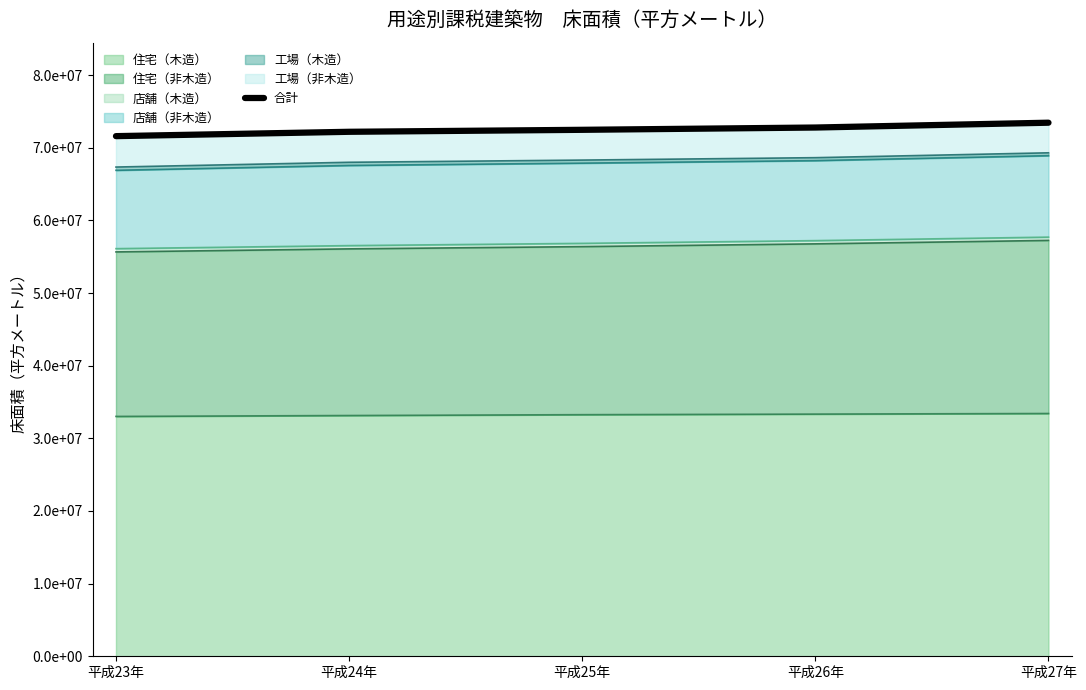

What is the label of the 2nd point from the right?

平成26年